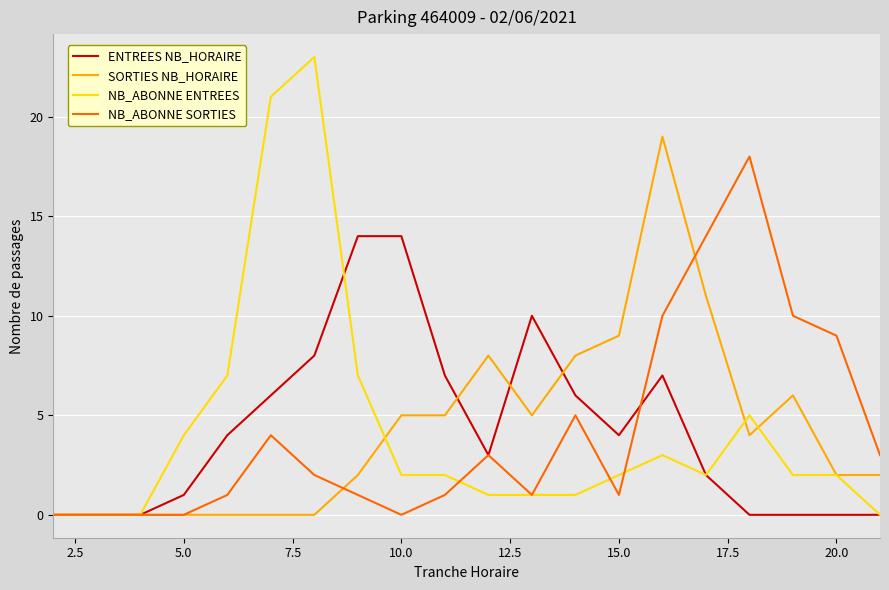

Which series has the largest range (max minus min)?

NB_ABONNE ENTREES